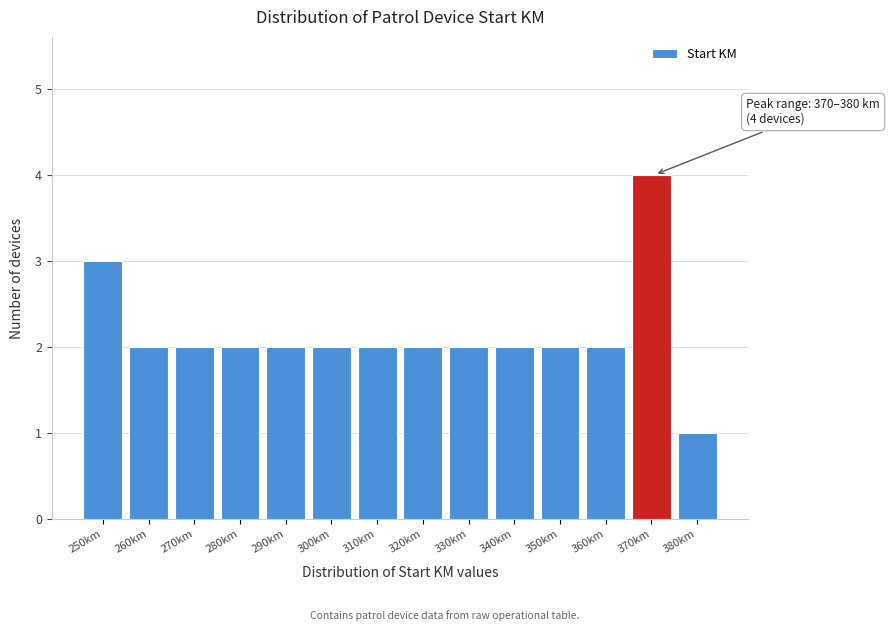

Reading left to right, list all the values displayed in this chart.

250km=3	260km=2	270km=2	280km=2	290km=2	300km=2	310km=2	320km=2	330km=2	340km=2	350km=2	360km=2	370km=4	380km=1